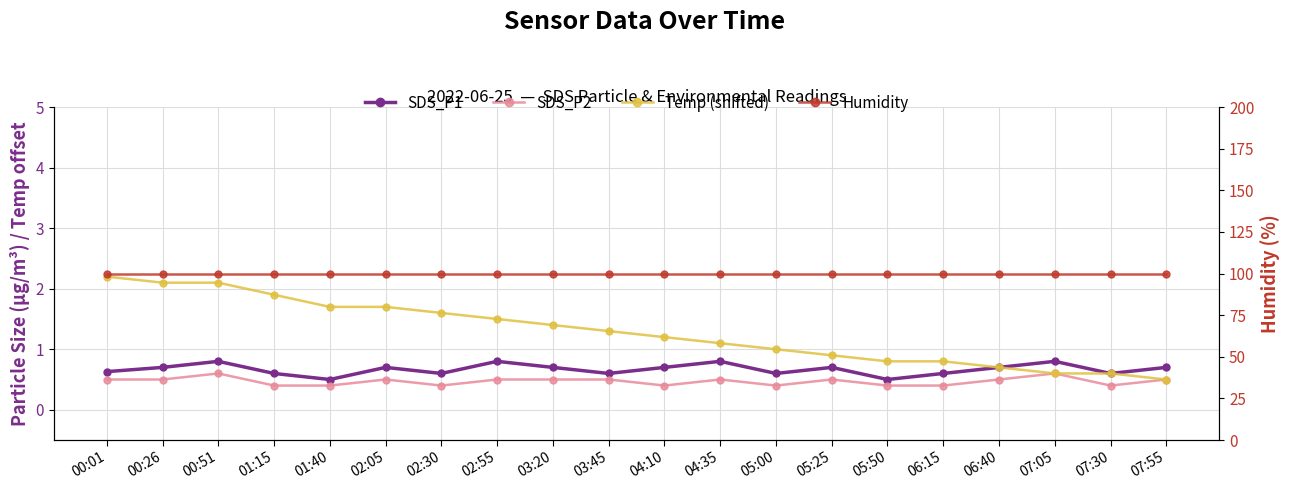

At which category is the sum across all series the highest?

00:51